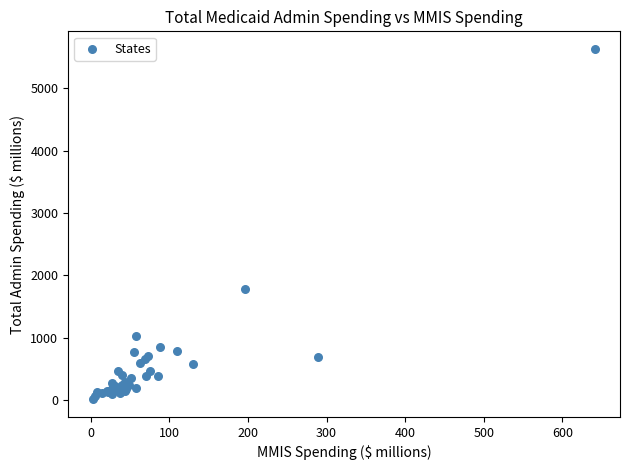

What Y value in the scatter plot is closest to 2823?

1784.2